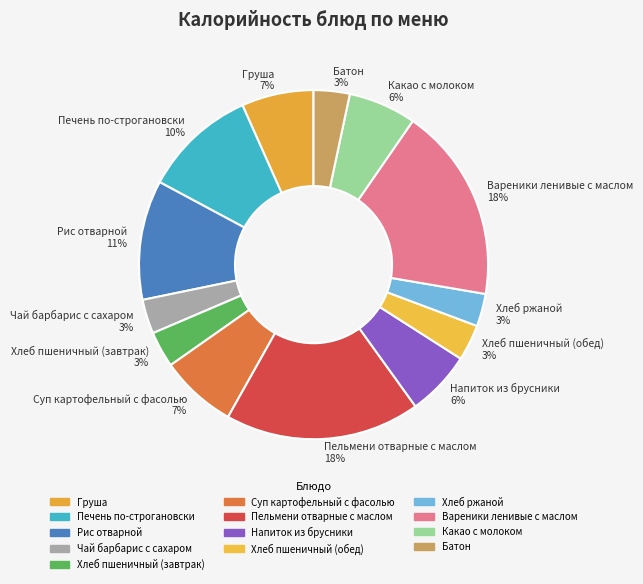

Between Хлеб пшеничный (завтрак) and Печень по-строгановски, which is larger?

Печень по-строгановски